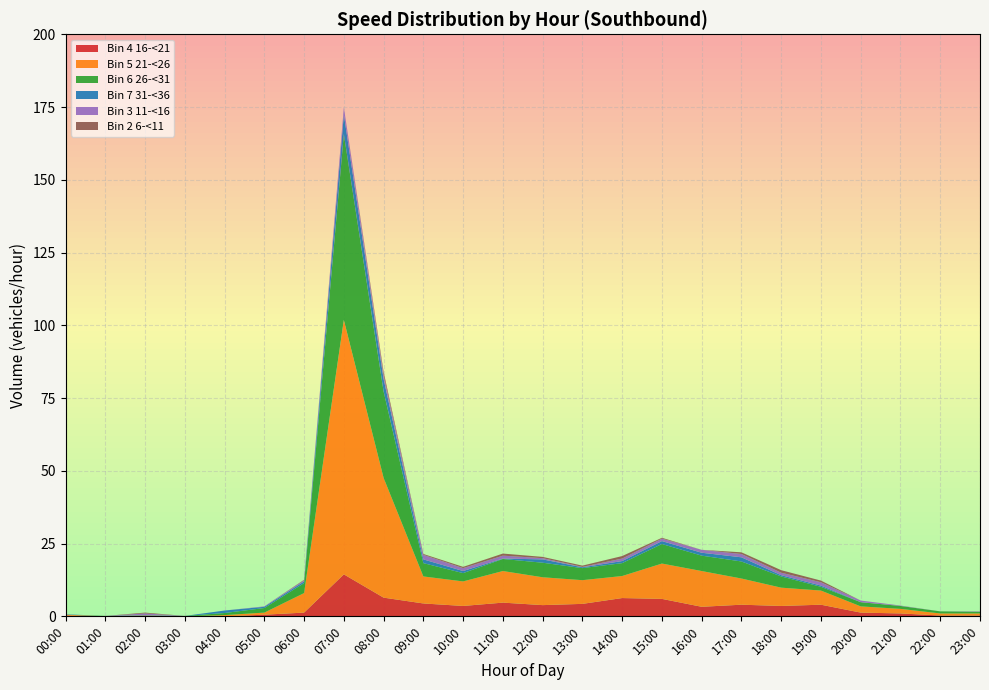

Reading left to right, what are all the values shown in this chart?

Bin 4 16-<21: 00:00=0.3	01:00=0.0	02:00=0.1	03:00=0.0	04:00=0.0	05:00=0.6	06:00=1.3	07:00=14.4	08:00=6.4	09:00=4.4	10:00=3.6	11:00=4.7	12:00=3.9	13:00=4.3	14:00=6.3	15:00=6.0	16:00=3.3	17:00=4.0	18:00=3.6	19:00=4.0	20:00=1.3	21:00=1.0	22:00=0.3	23:00=0.3
Bin 5 21-<26: 00:00=0.3	01:00=0.0	02:00=0.1	03:00=0.0	04:00=0.4	05:00=0.7	06:00=6.7	07:00=87.4	08:00=41.1	09:00=9.3	10:00=8.4	11:00=10.9	12:00=9.6	13:00=8.1	14:00=7.6	15:00=12.1	16:00=12.3	17:00=9.0	18:00=6.3	19:00=4.9	20:00=2.1	21:00=1.6	22:00=0.7	23:00=0.7
Bin 6 26-<31: 00:00=0.0	01:00=0.1	02:00=0.0	03:00=0.1	04:00=0.7	05:00=1.6	06:00=3.4	07:00=63.9	08:00=29.7	09:00=4.6	10:00=2.9	11:00=4.1	12:00=5.0	13:00=4.1	14:00=4.4	15:00=6.7	16:00=5.3	17:00=5.9	18:00=3.9	19:00=1.3	20:00=1.4	21:00=1.0	22:00=0.7	23:00=0.6
Bin 7 31-<36: 00:00=0.1	01:00=0.0	02:00=0.1	03:00=0.0	04:00=0.9	05:00=0.4	06:00=0.6	07:00=6.7	08:00=4.3	09:00=1.3	10:00=0.7	11:00=0.1	12:00=1.1	13:00=0.3	14:00=0.7	15:00=1.0	16:00=1.0	17:00=1.4	18:00=0.4	19:00=0.4	20:00=0.0	21:00=0.0	22:00=0.0	23:00=0.0
Bin 3 11-<16: 00:00=0.0	01:00=0.0	02:00=0.6	03:00=0.0	04:00=0.0	05:00=0.1	06:00=0.4	07:00=2.4	08:00=1.4	09:00=1.6	10:00=1.0	11:00=1.0	12:00=0.4	13:00=0.1	14:00=0.9	15:00=0.9	16:00=1.0	17:00=1.1	18:00=0.9	19:00=1.1	20:00=0.6	21:00=0.1	22:00=0.0	23:00=0.1
Bin 2 6-<11: 00:00=0.0	01:00=0.0	02:00=0.3	03:00=0.0	04:00=0.0	05:00=0.0	06:00=0.1	07:00=0.0	08:00=1.0	09:00=0.3	10:00=0.4	11:00=0.7	12:00=0.4	13:00=0.4	14:00=0.9	15:00=0.3	16:00=0.0	17:00=0.6	18:00=0.9	19:00=0.6	20:00=0.0	21:00=0.0	22:00=0.0	23:00=0.0